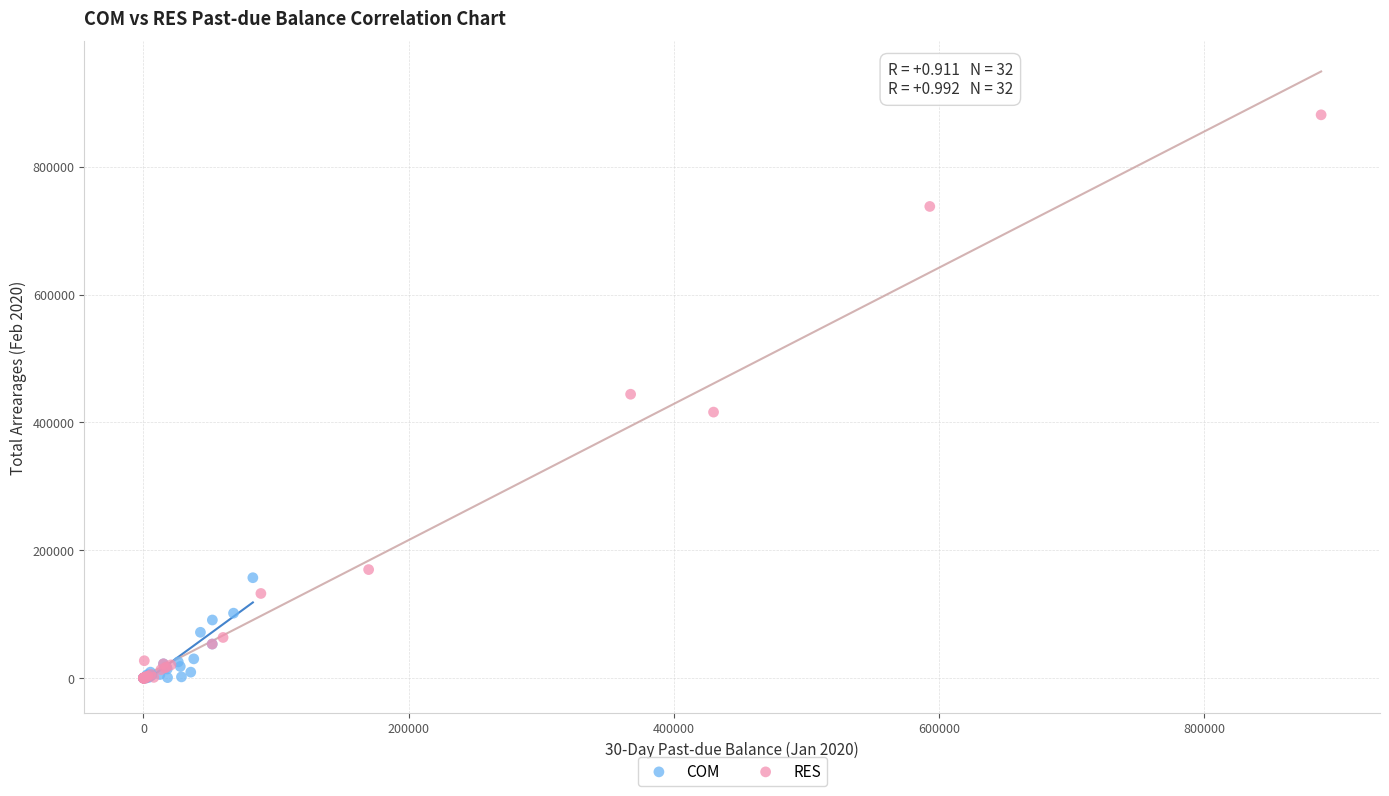

Which series has the largest Y range (max minus min)?

RES